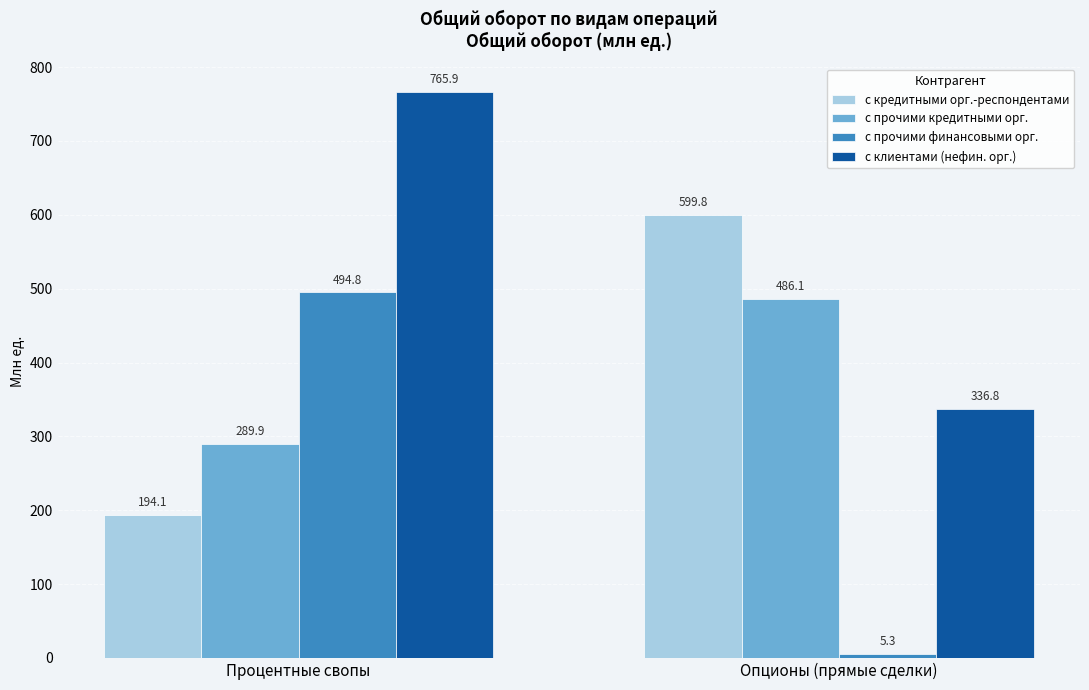

Which series has the largest total across all categories?

с клиентами (нефин. орг.)